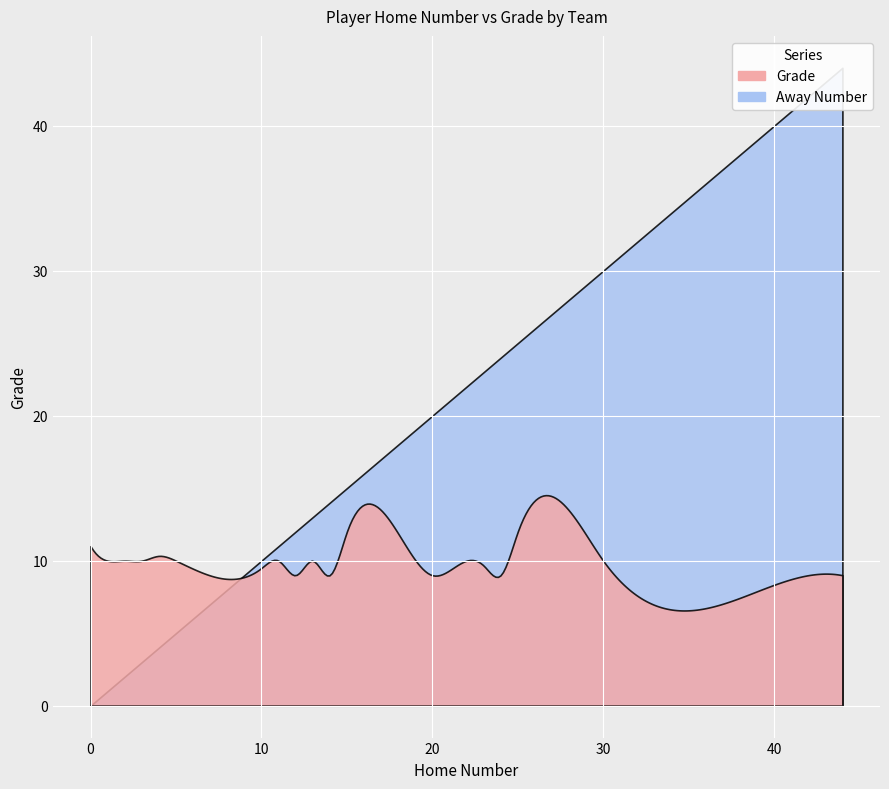

What is the difference between the highest and lowest values at JV2-24?

15